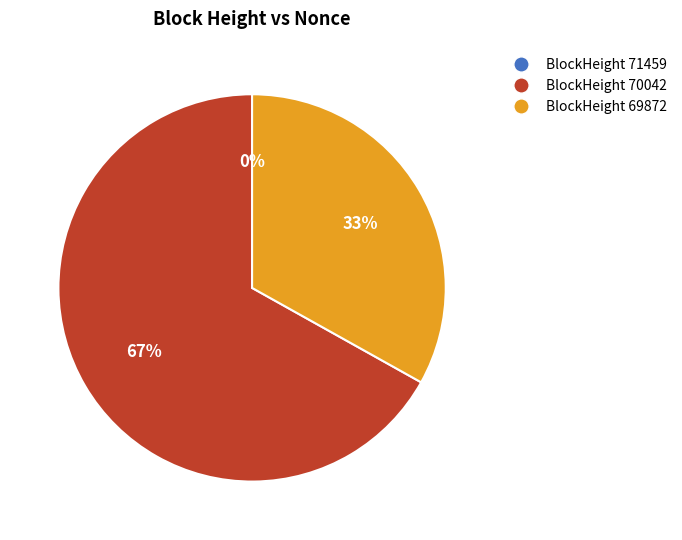

Combined, do 71459 and 69872 account for over 50%?

No